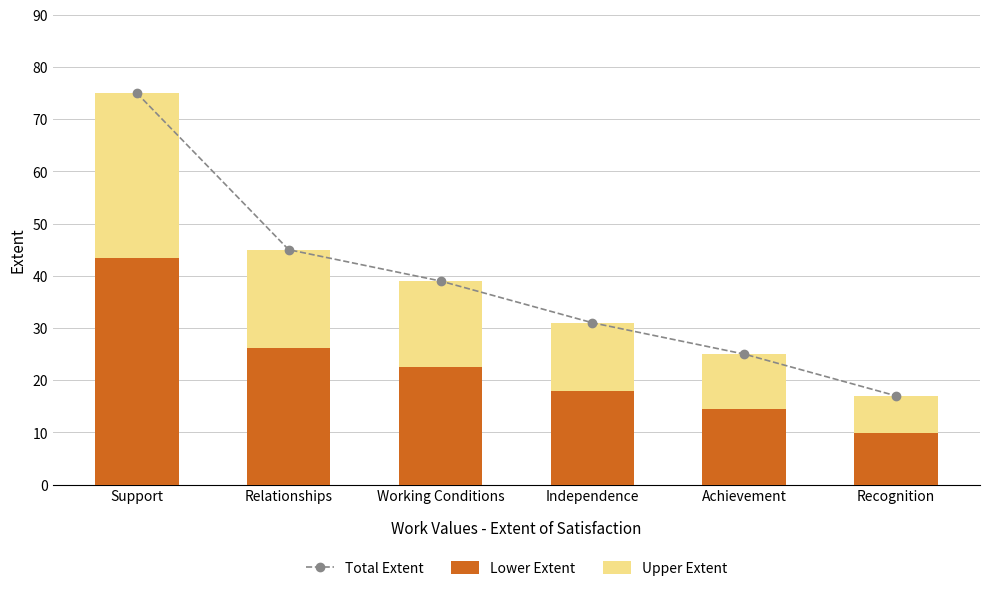

What is the average value of the Lower Extent series?

22.4